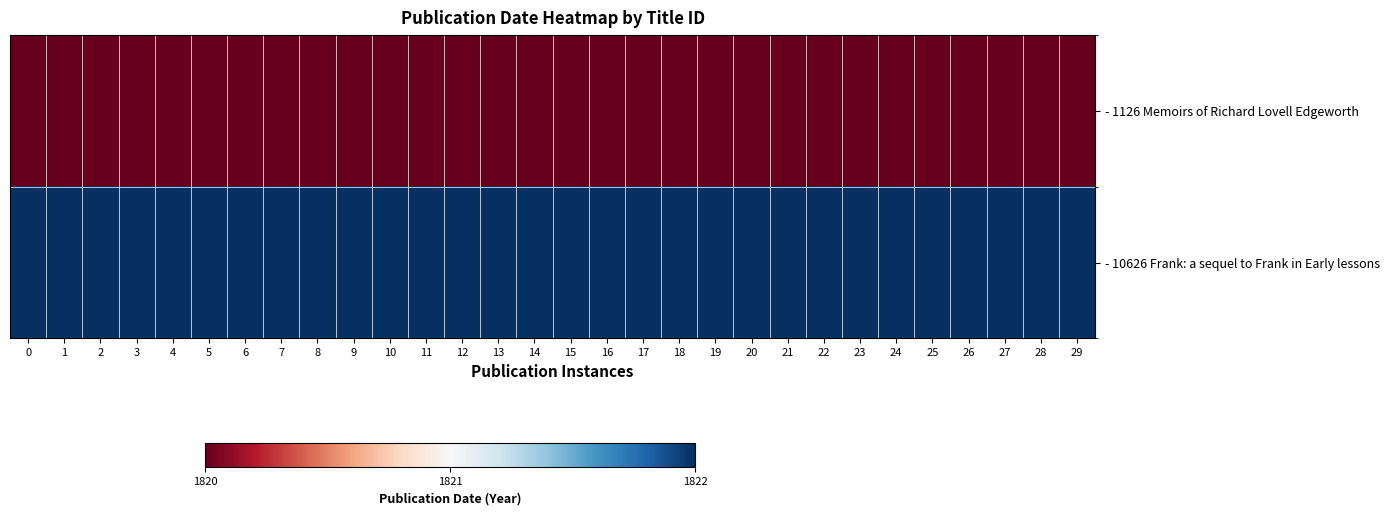

What is the total value across all series at 23?

3642